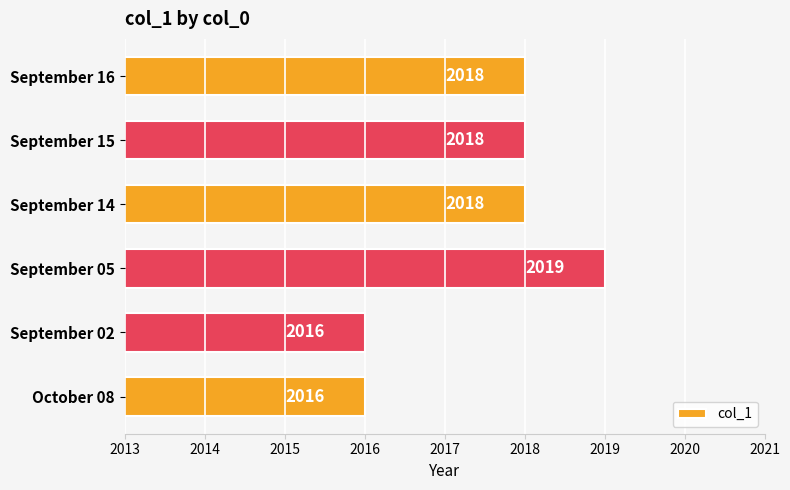

Is it true that the value at September 16 is 2018?

True